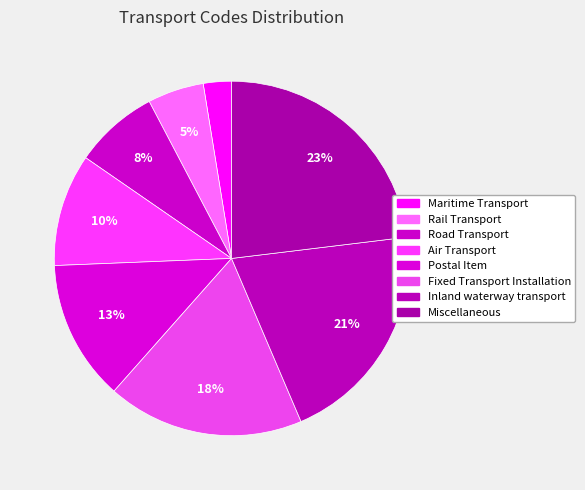

Is it true that Road Transport is 23% of the pie?

False